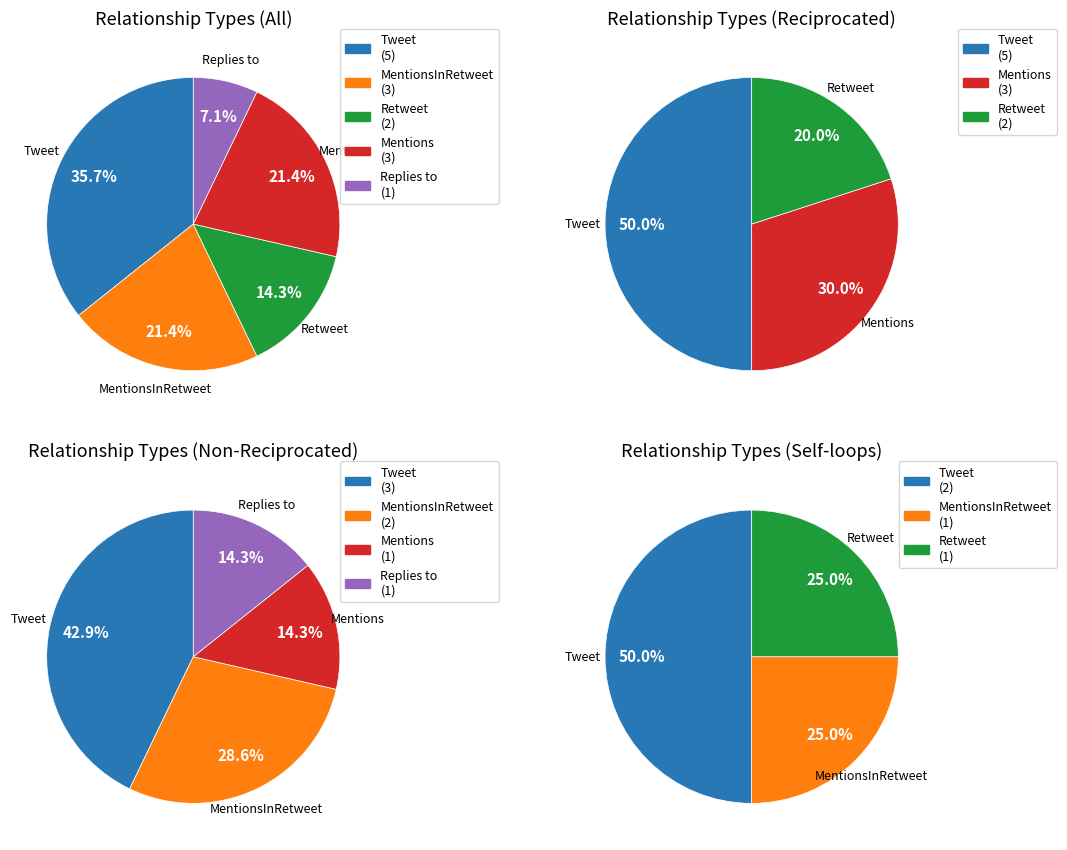

Between Replies to and Tweet, which is larger?

Tweet